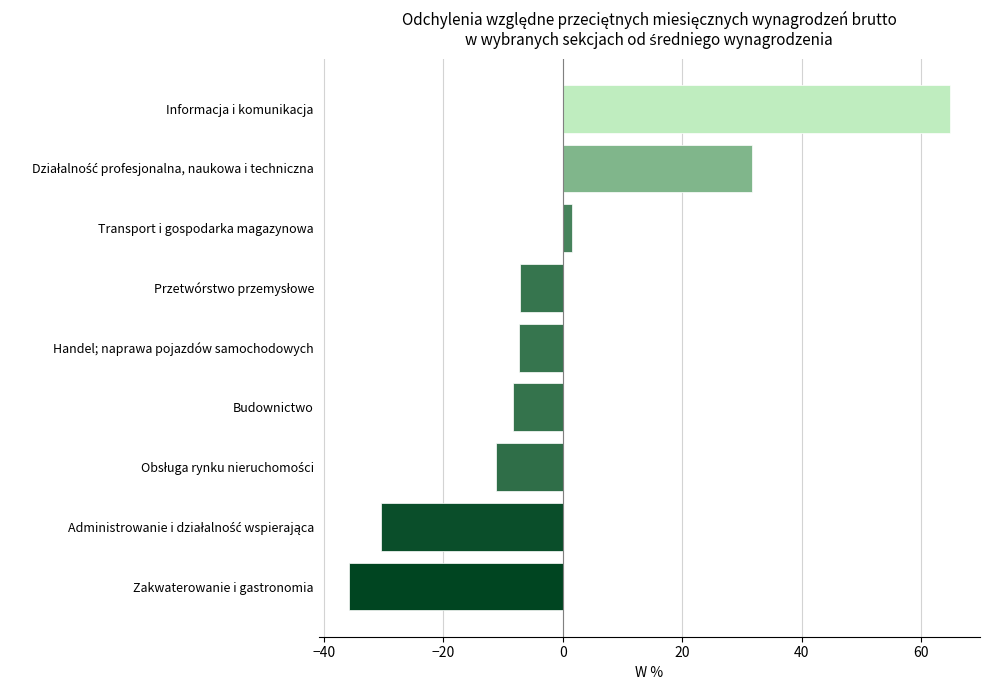

What is the difference between the maximum and minimum values?

100.6